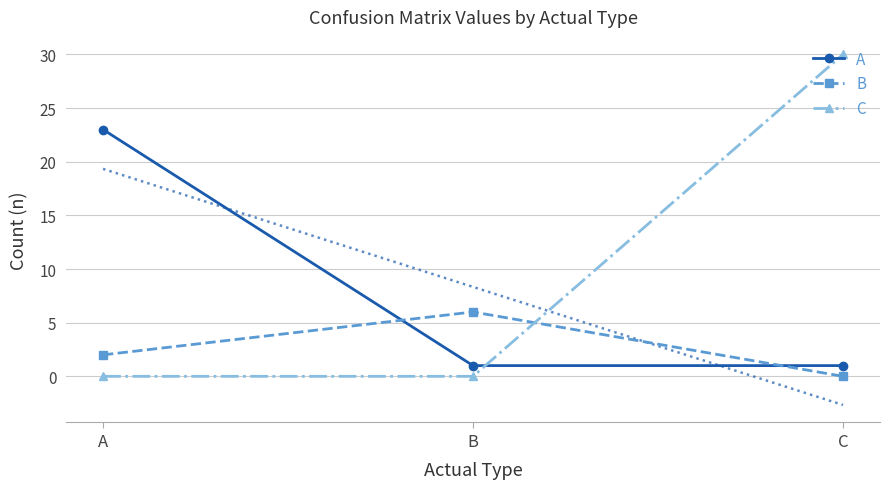

Which category has the lowest value in the C series?

A